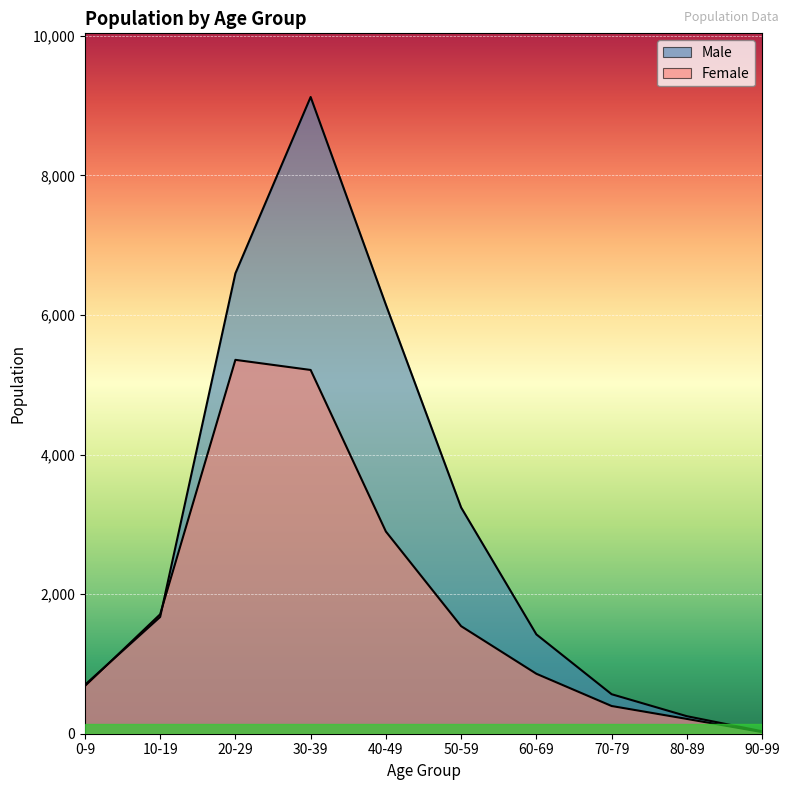

True or false: Male has more than 1 points higher than both neighbors.

False